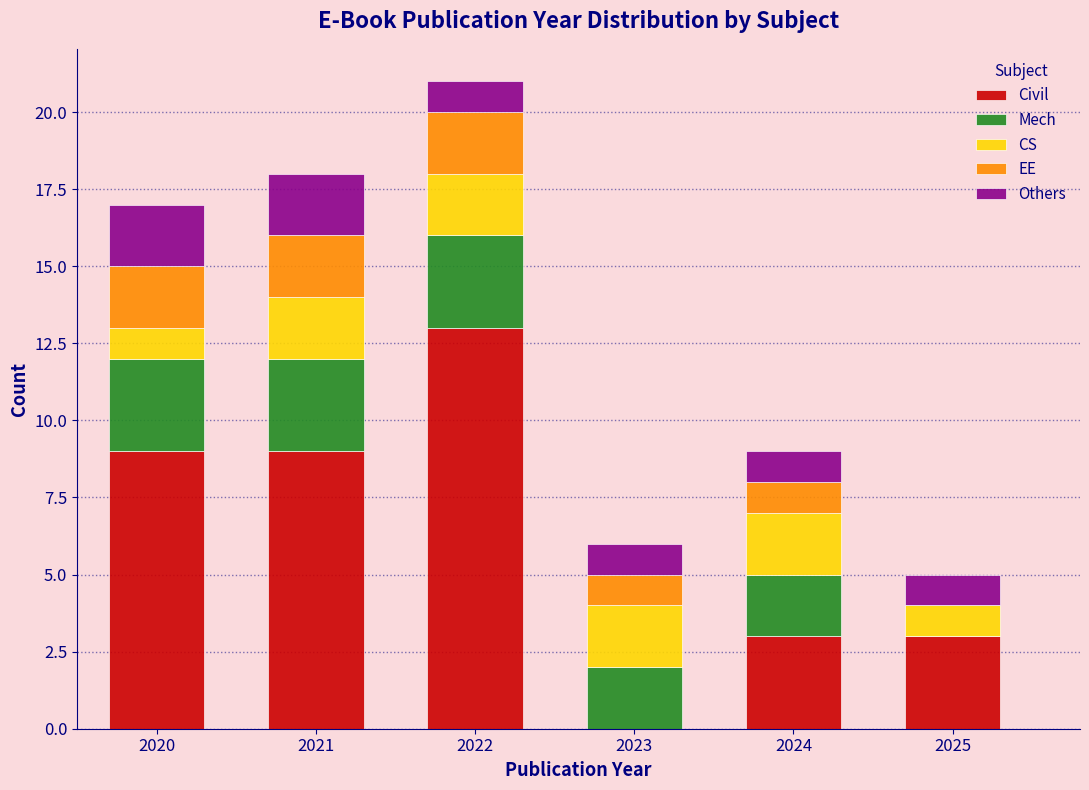

What is the total height of the stacked bar covering 2020.5 to 2021.5 on the x-axis? The values are not printed on the chart, so give them approximately, as read against the axis.

18